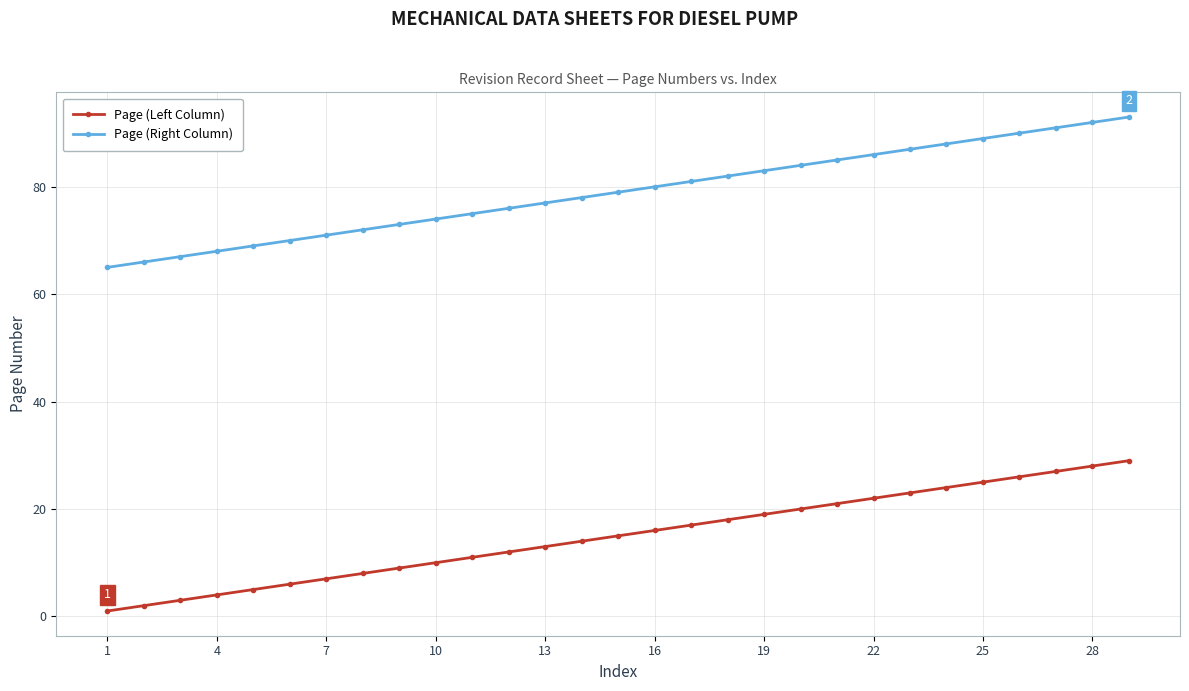

What is the maximum value shown in the chart?

93